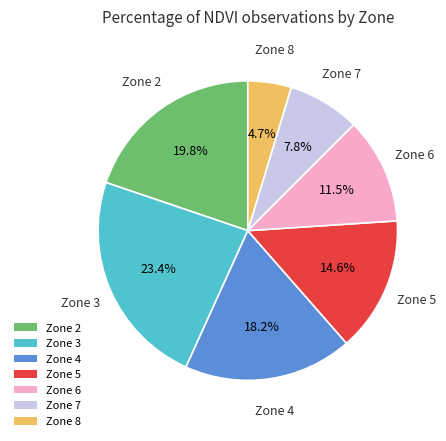

Which category has the biggest portion of the pie?

Zone 3